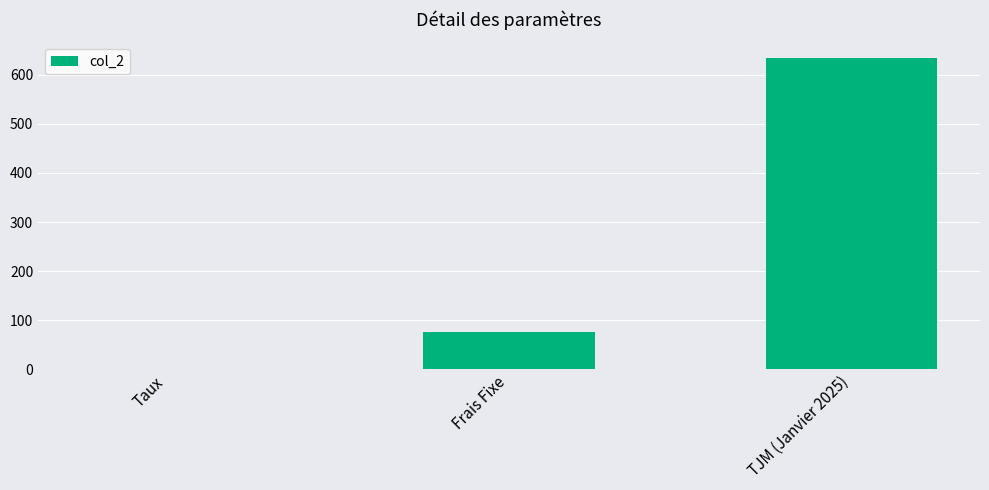

What is the sum of all values?

709.9